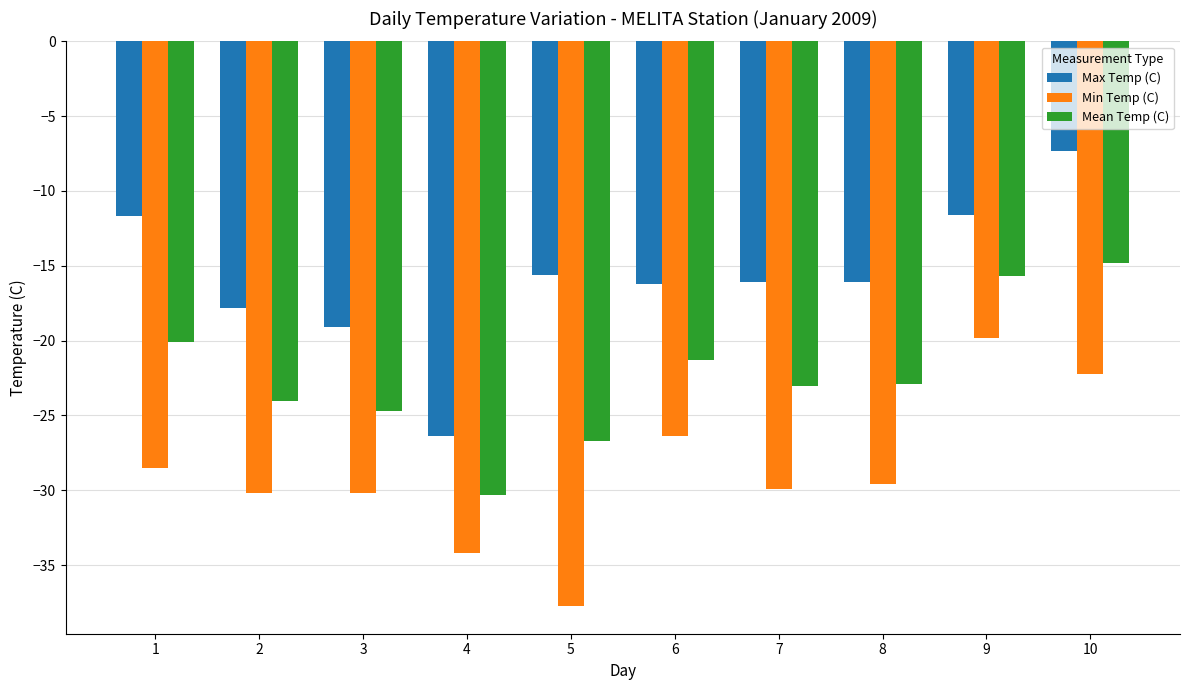

Rank the series at 9 from highest to lowest value.

Max Temp (C), Mean Temp (C), Min Temp (C)